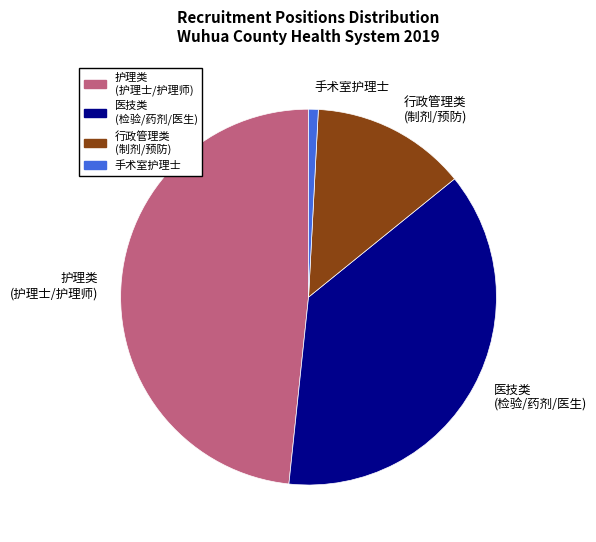

Is it true that 手术室护理士 is 11% of the pie?

False